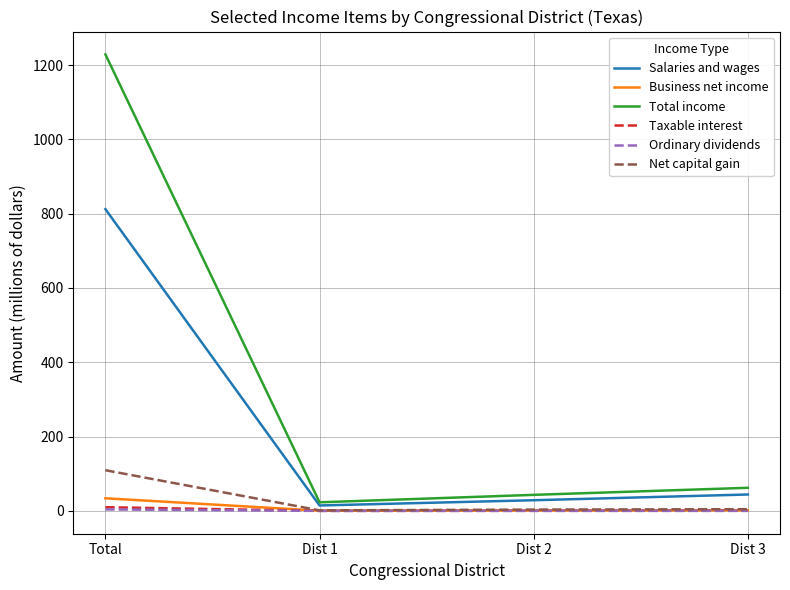

Which series has the largest range (max minus min)?

Total income